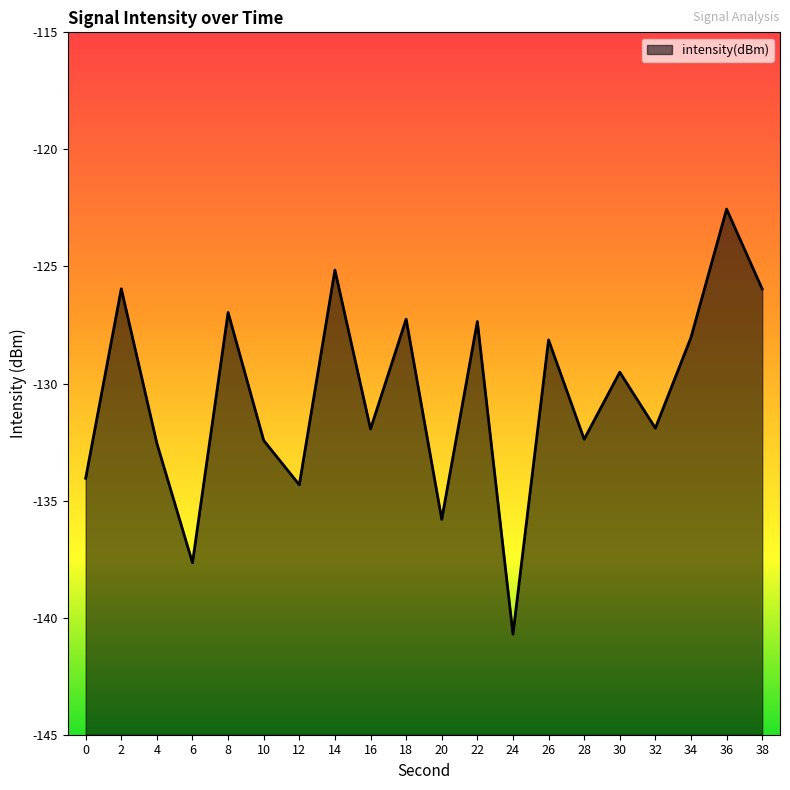

Count the number of values greater than -129.

9